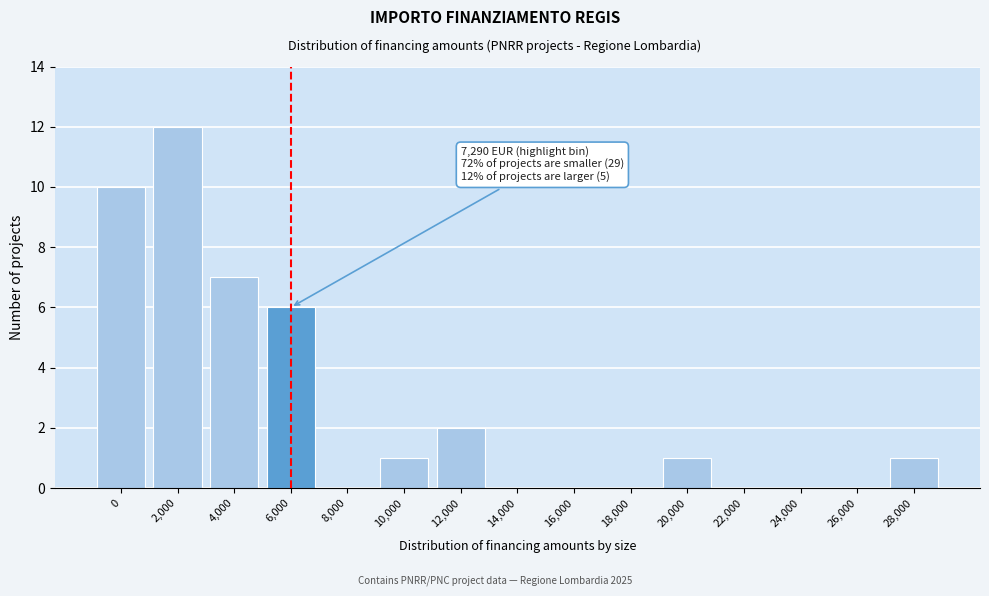

Reading left to right, extract all data points from this chart.

0=10	2,000=12	4,000=7	6,000=6	8,000=0	10,000=1	12,000=2	14,000=0	16,000=0	18,000=0	20,000=1	22,000=0	24,000=0	26,000=0	28,000=1